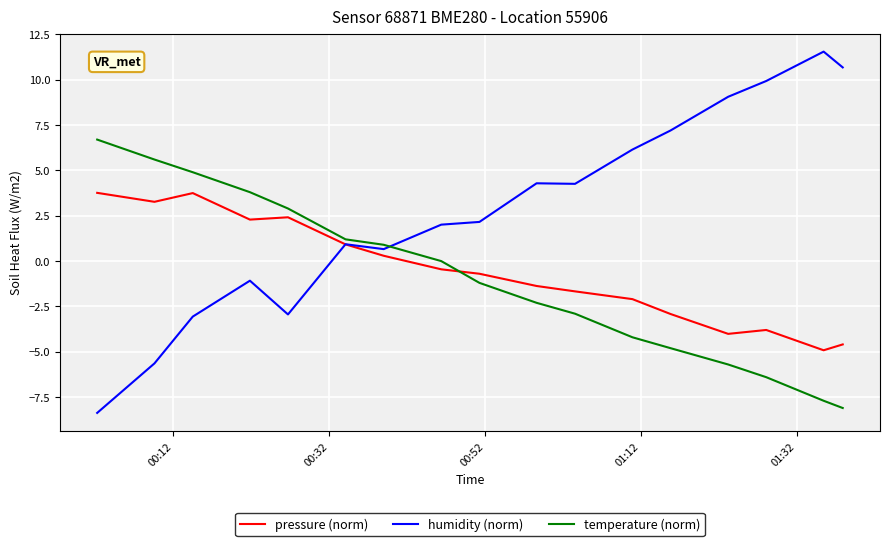

Which series has the widest spread of values?

humidity (norm)